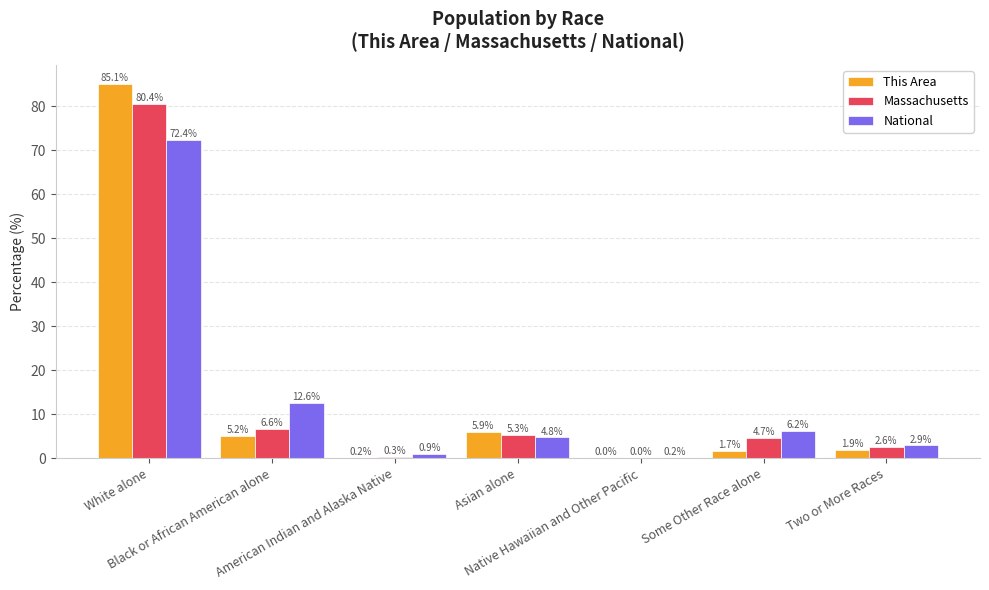

Is it true that Massachusetts equals 6.6 at Black or African American alone?

True